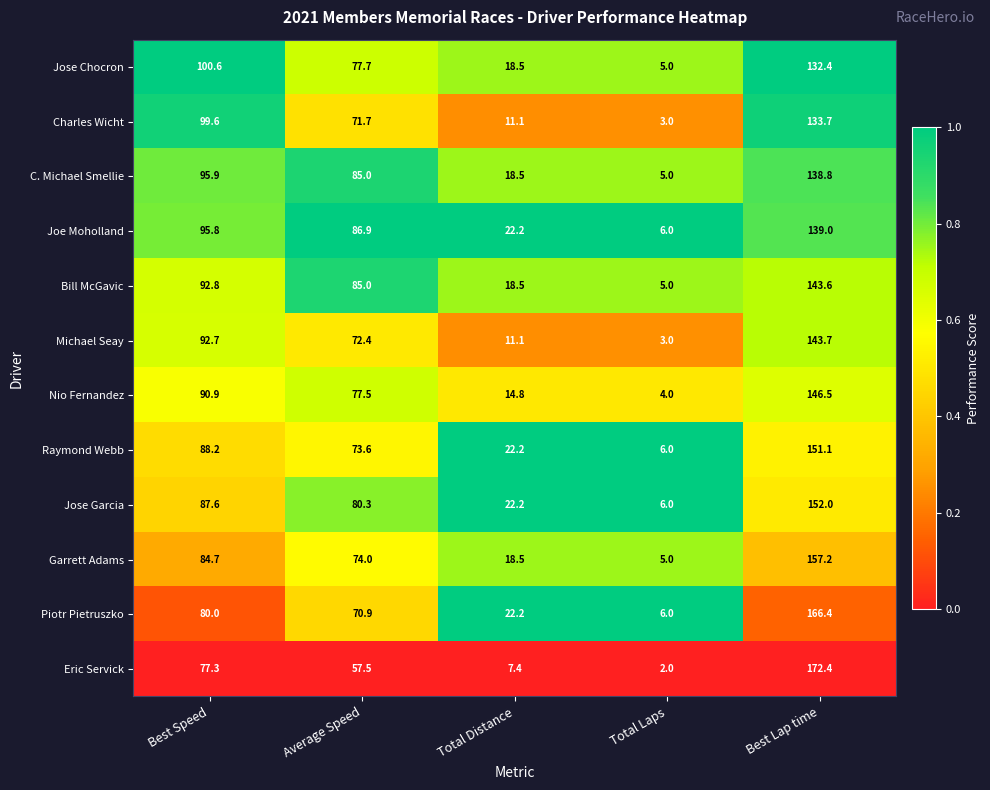

Which series has the largest total across all categories?

Joe Moholland